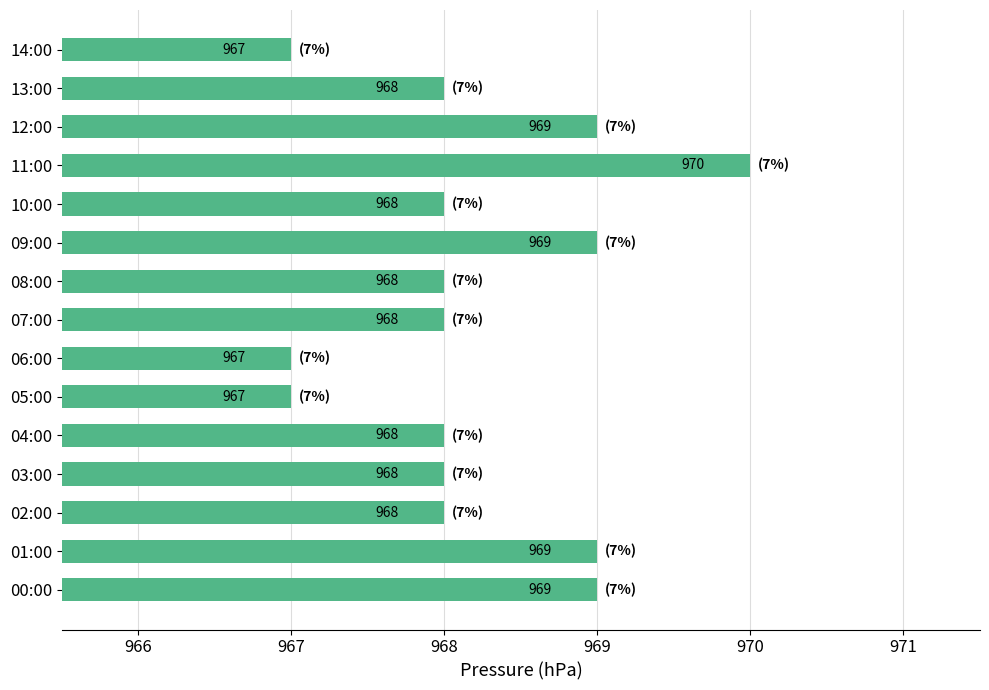

Read the value at 13:00.

968